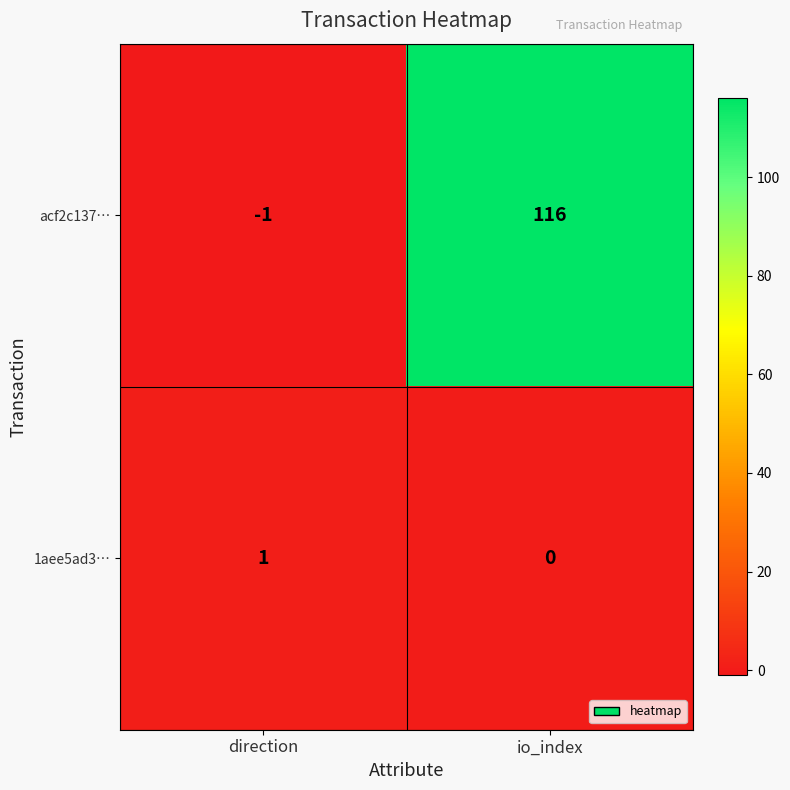

How many categories are shown in the chart?

2